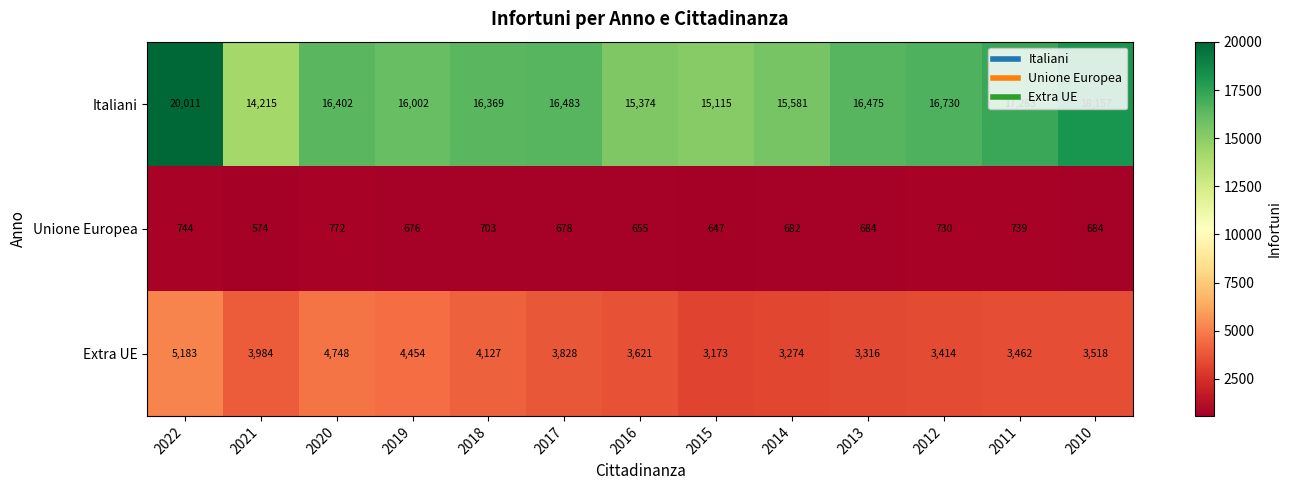

At which category is the sum across all series the highest?

2022